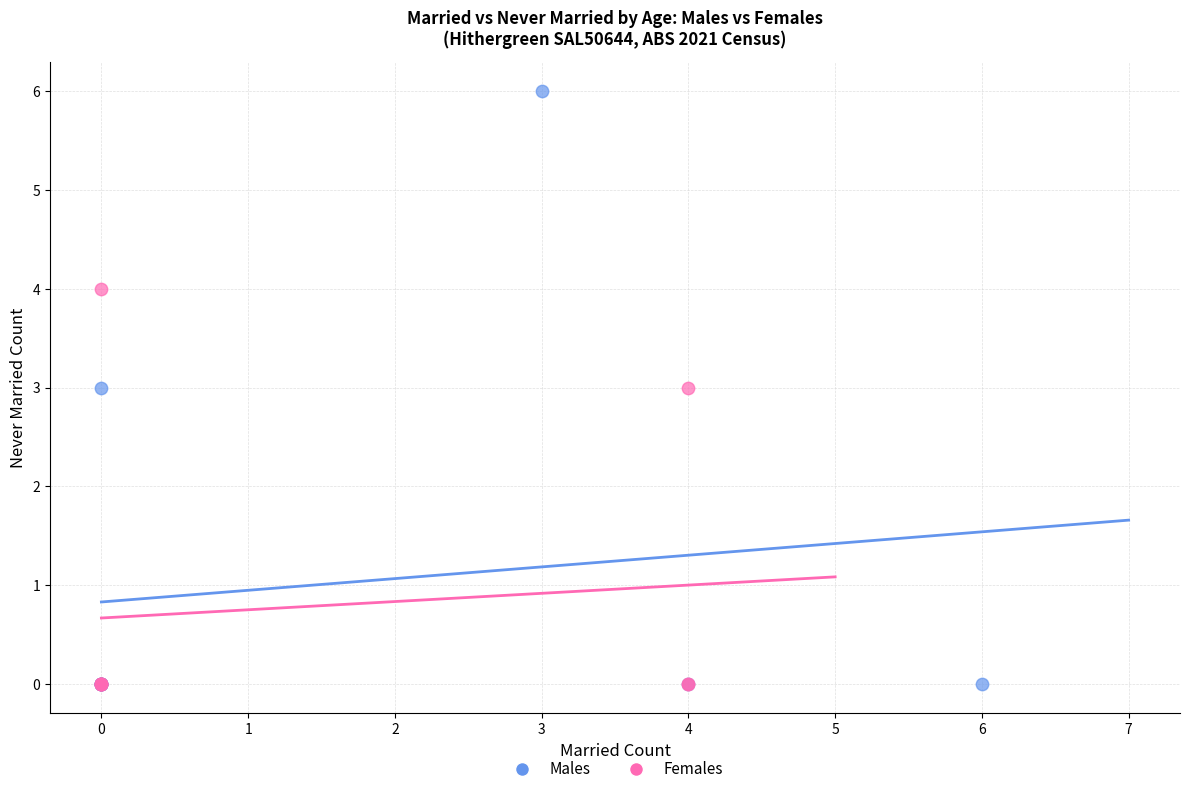

Which series has the widest spread of Y values?

Males